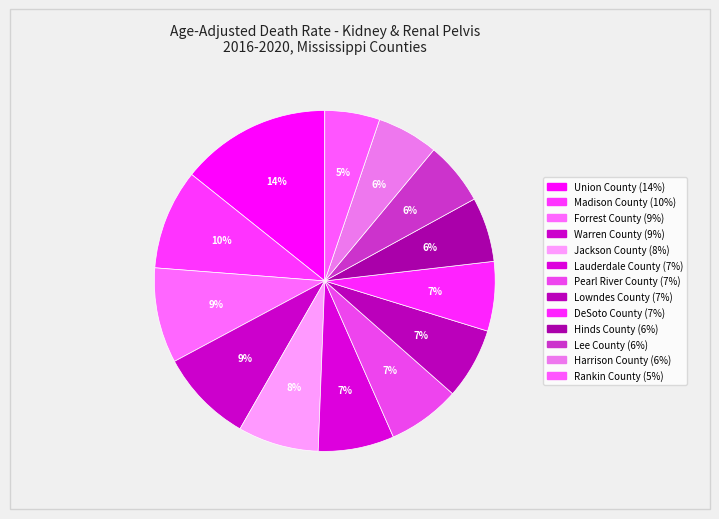

What is the total percentage of Harrison County and Union County?

20.1%